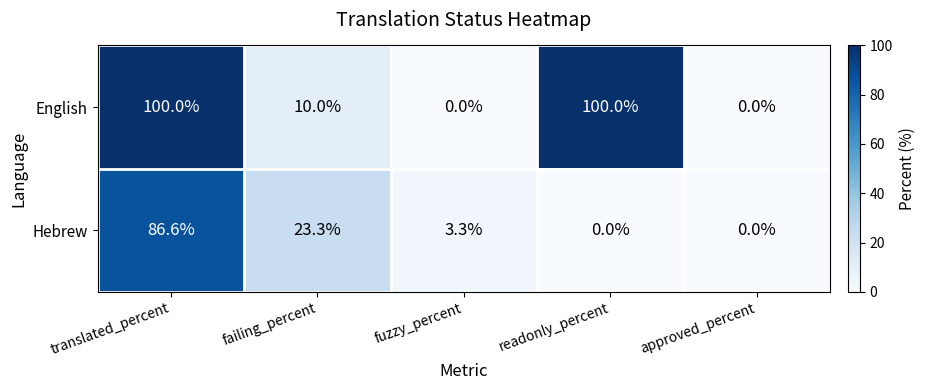

What is the sum of the Hebrew values at approved_percent and fuzzy_percent?

3.3